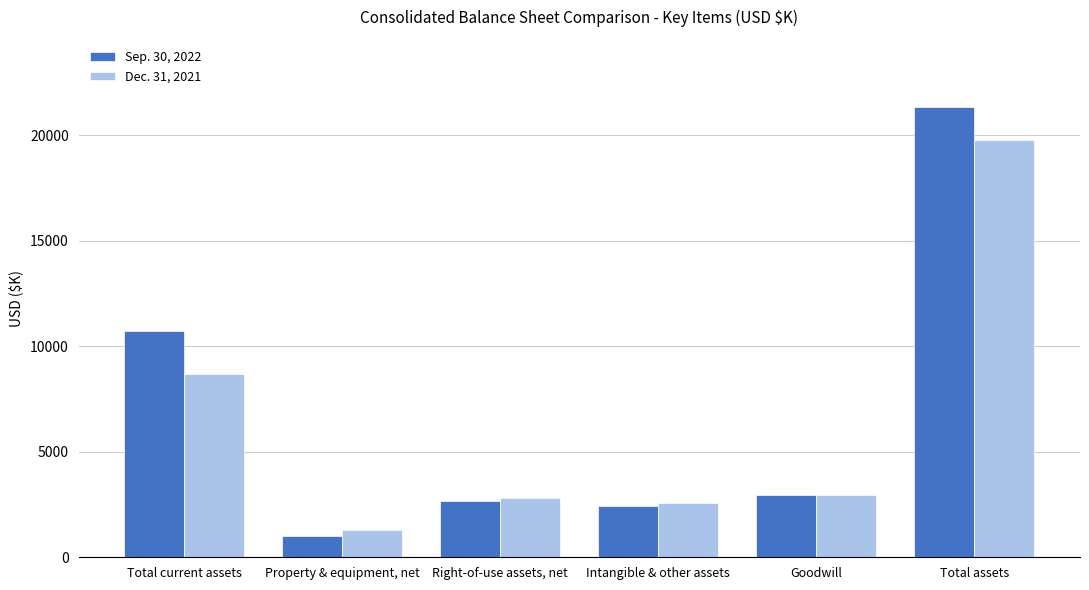

The Dec. 31, 2021 series shows 2319 at Property & equipment, net. True or false?

False